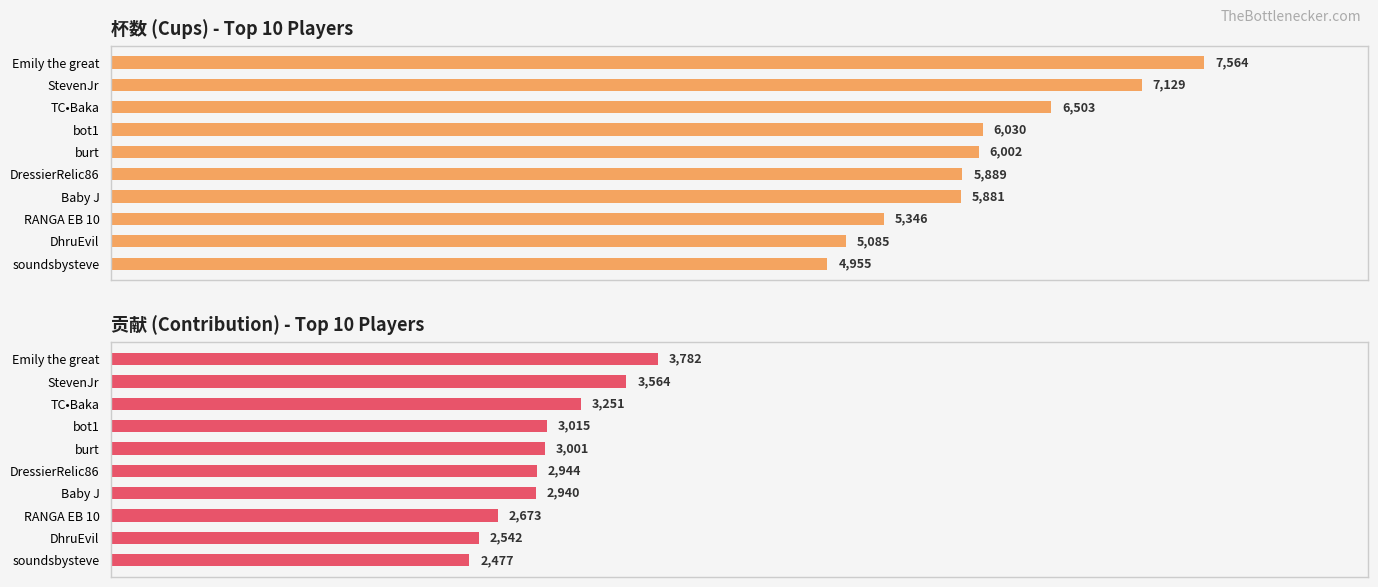

The 贡献 series shows 2673 at RANGA EB 10. True or false?

True